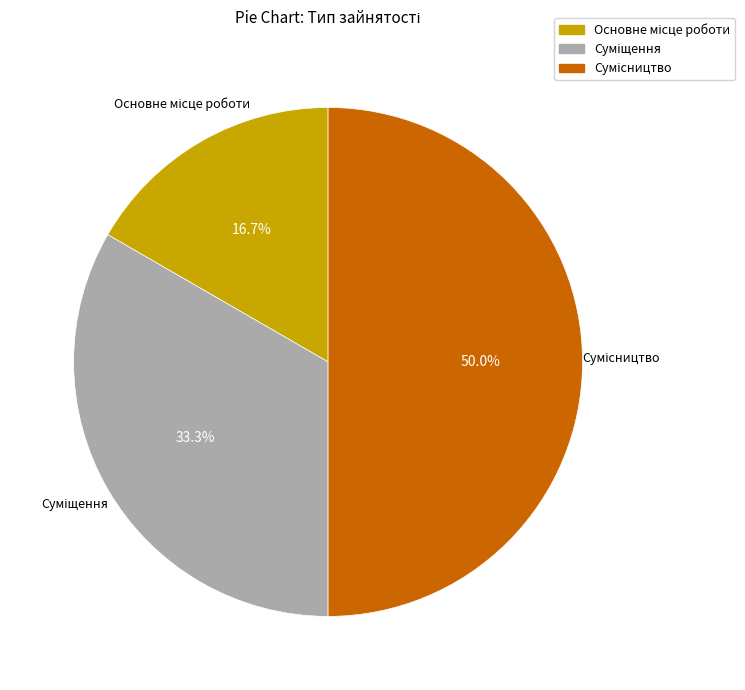

How many slices are in this pie chart?

3